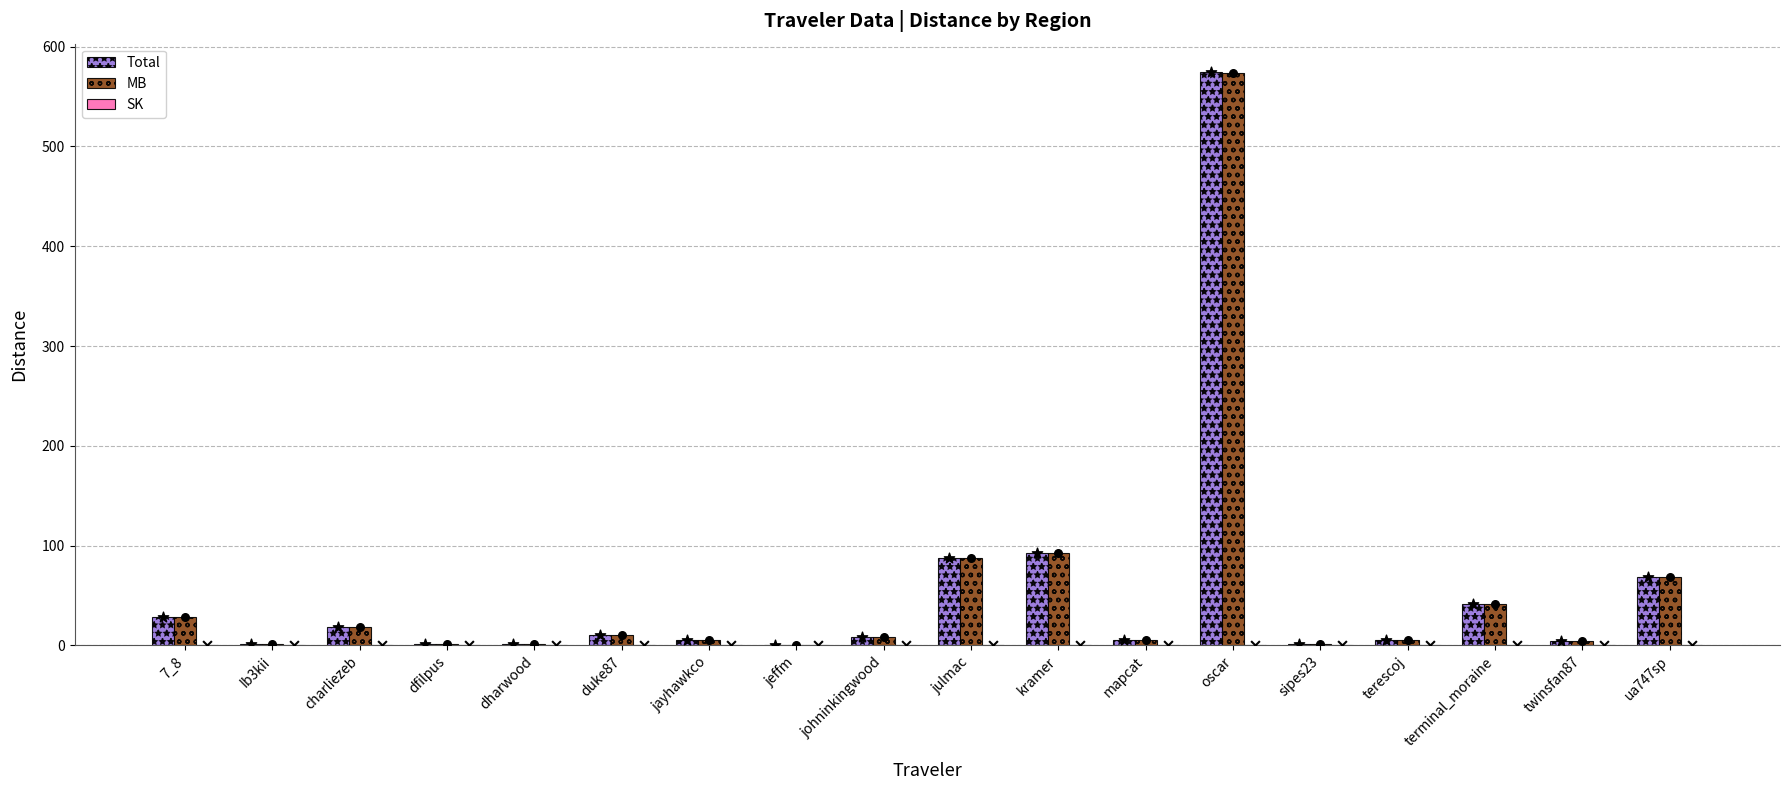

What is the total value across all series at dharwood?

2.6